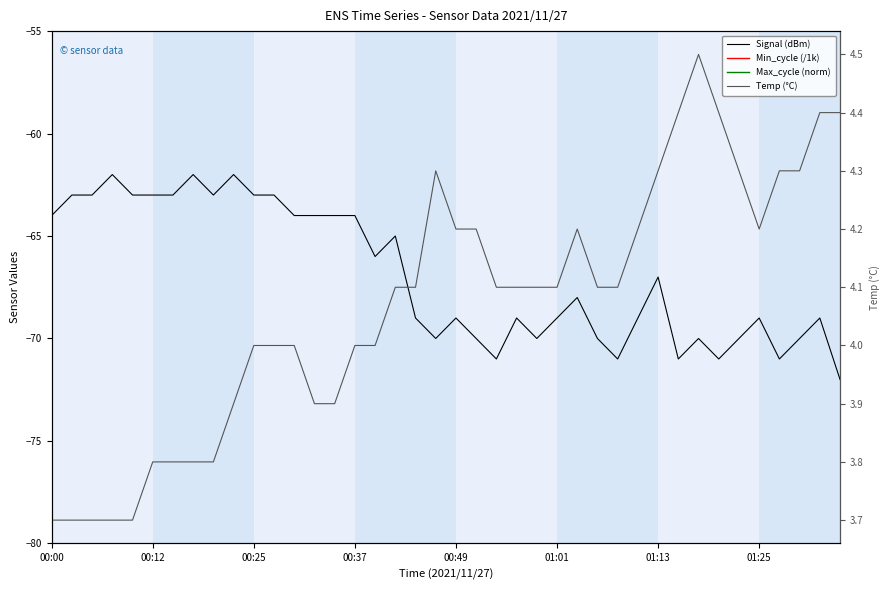

True or false: Temp (°C) has more than 1 points higher than both neighbors.

True